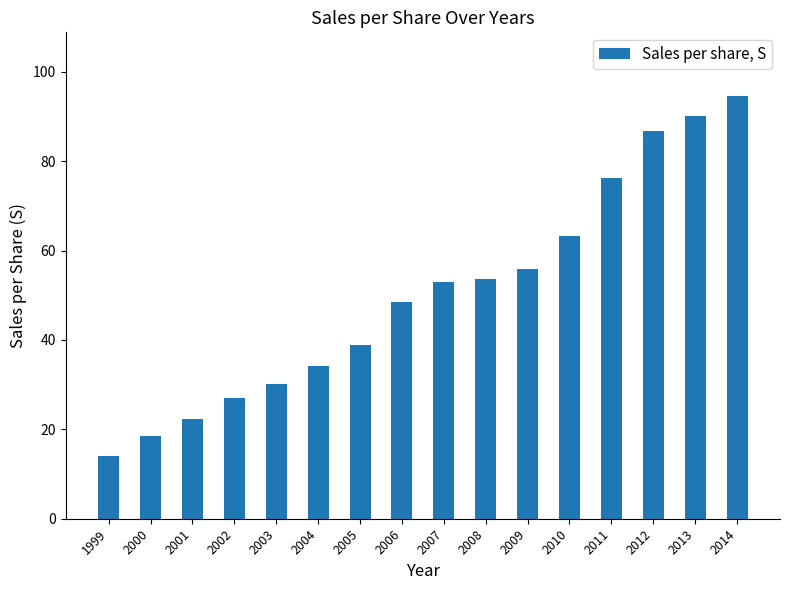

Is it true that the value at 2009 is 93.2?

False